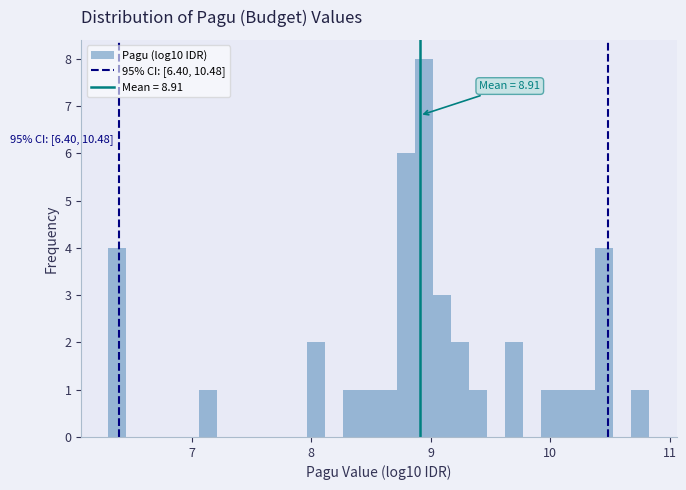

Read against the x-axis, roughly where is the centre of the tallest bar?

8.9